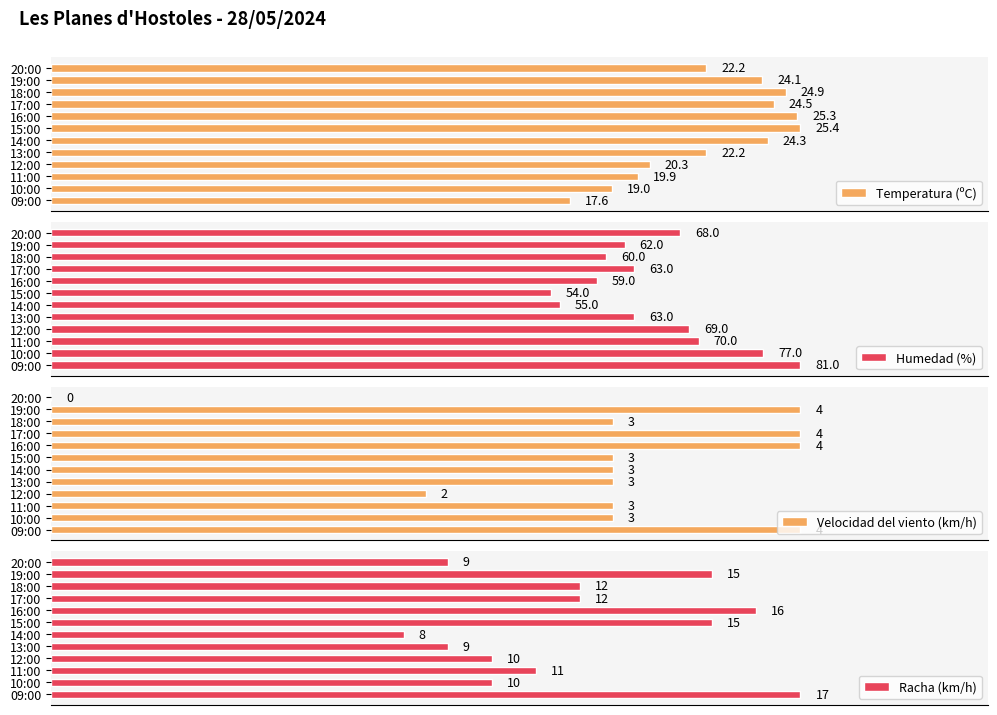

How many groups of bars are there?

12